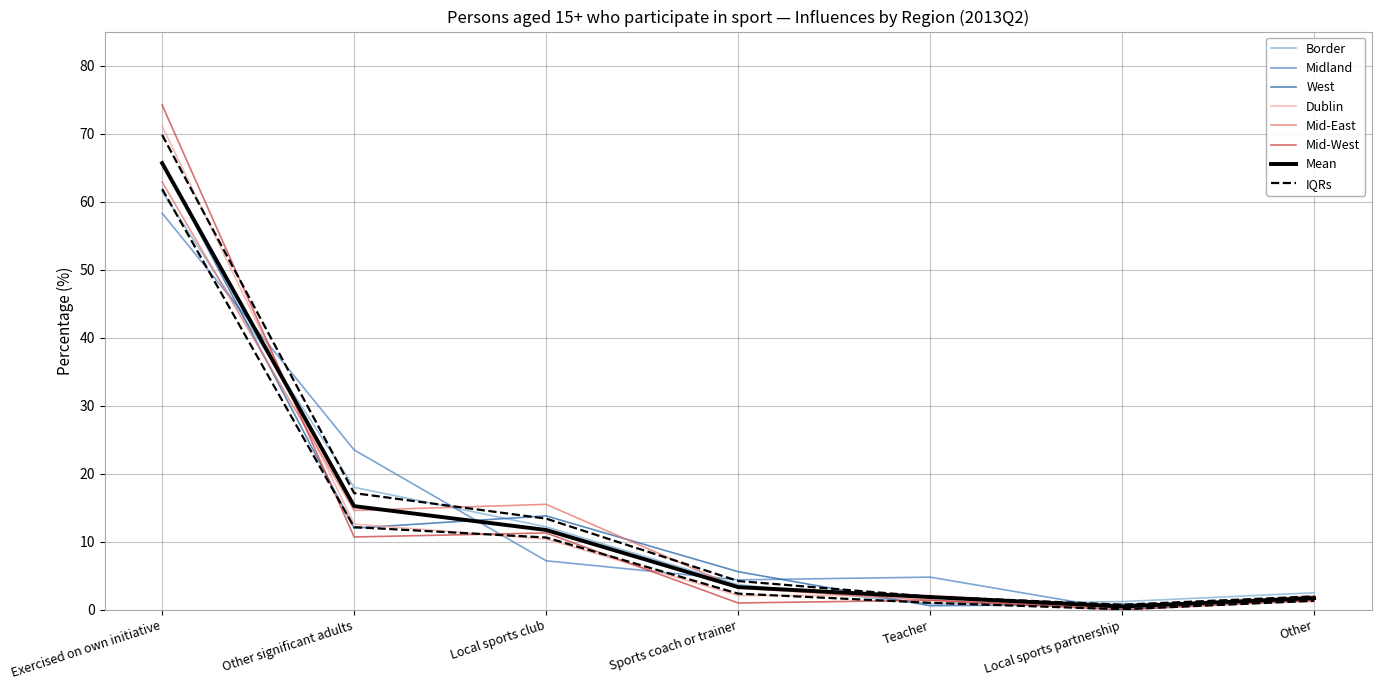

Between Other significant adults and Local sports club, which is larger?

Other significant adults